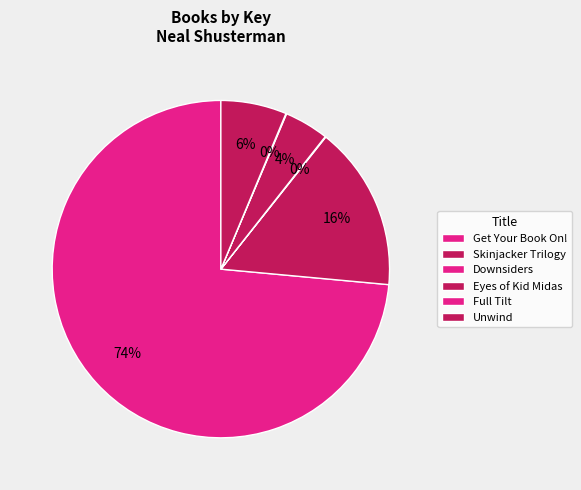

Approximately how many times larger is the value at Skinjacker Trilogy compared to Downsiders?

255.7